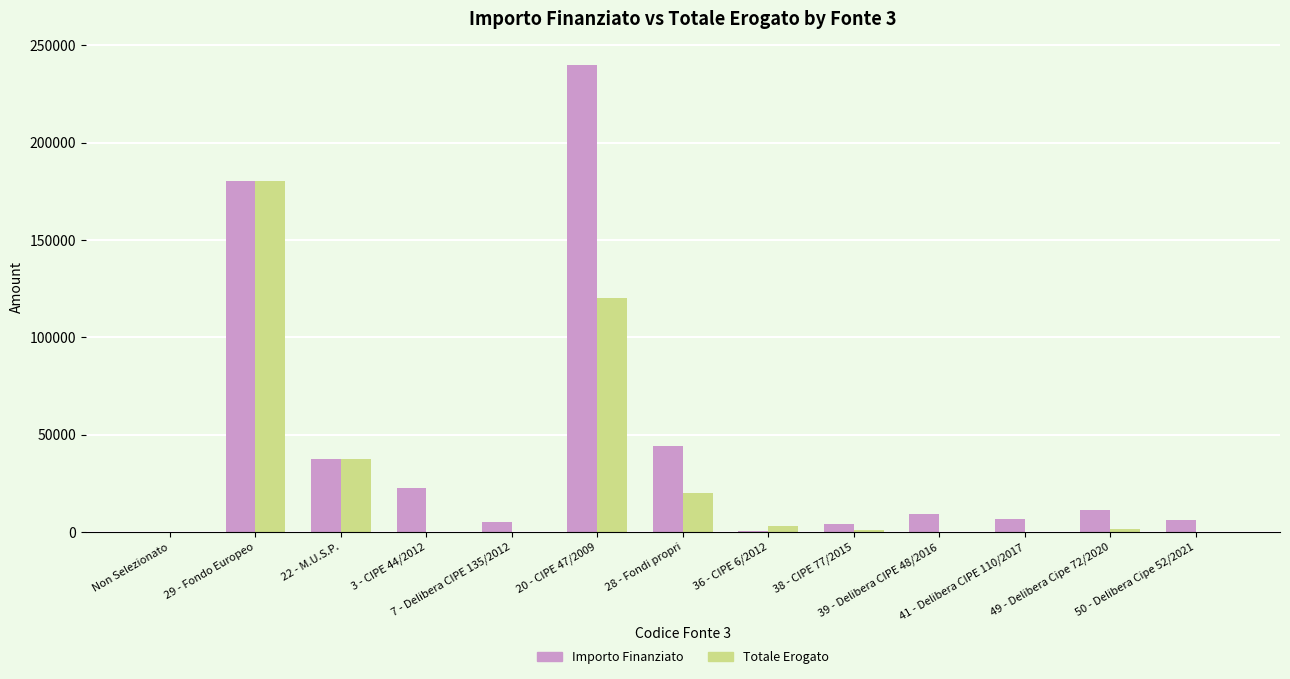

How many groups of bars are there?

13